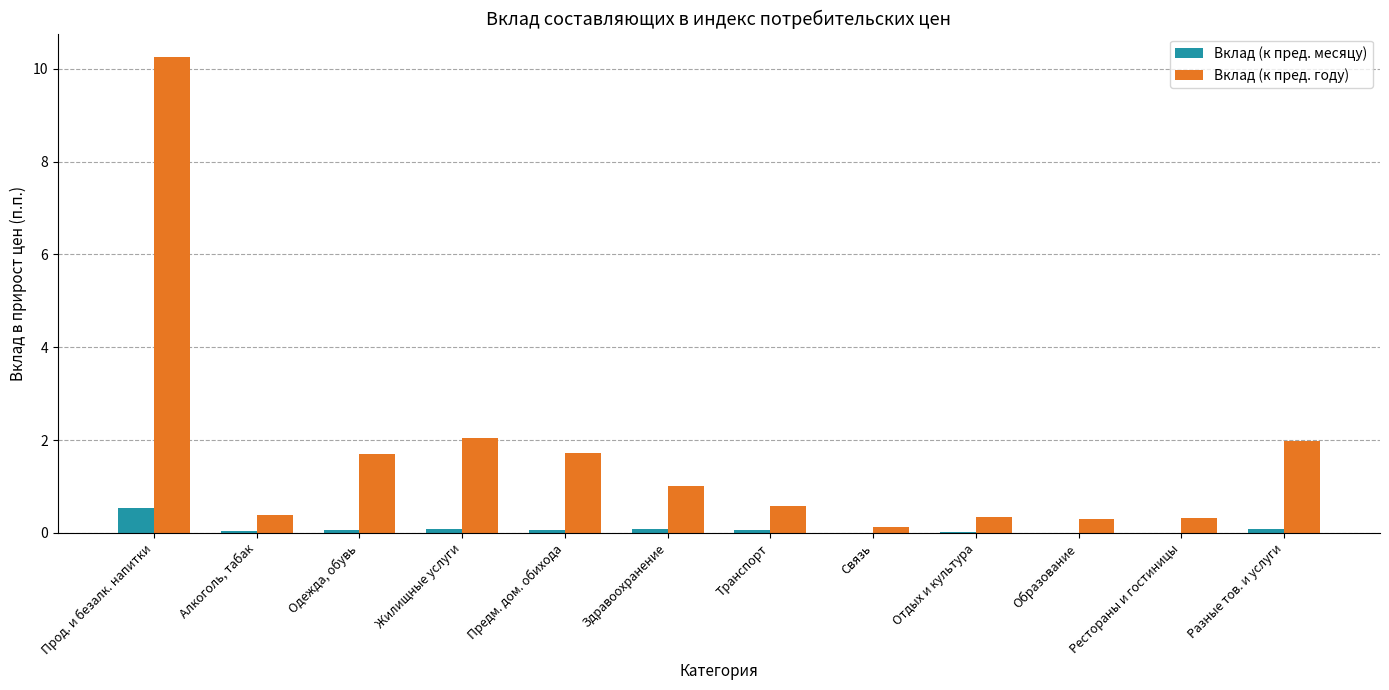

Is the value of Вклад (к пред. году) at Прод. и безалк. напитки greater than the value of Вклад (к пред. месяцу) at Связь?

Yes